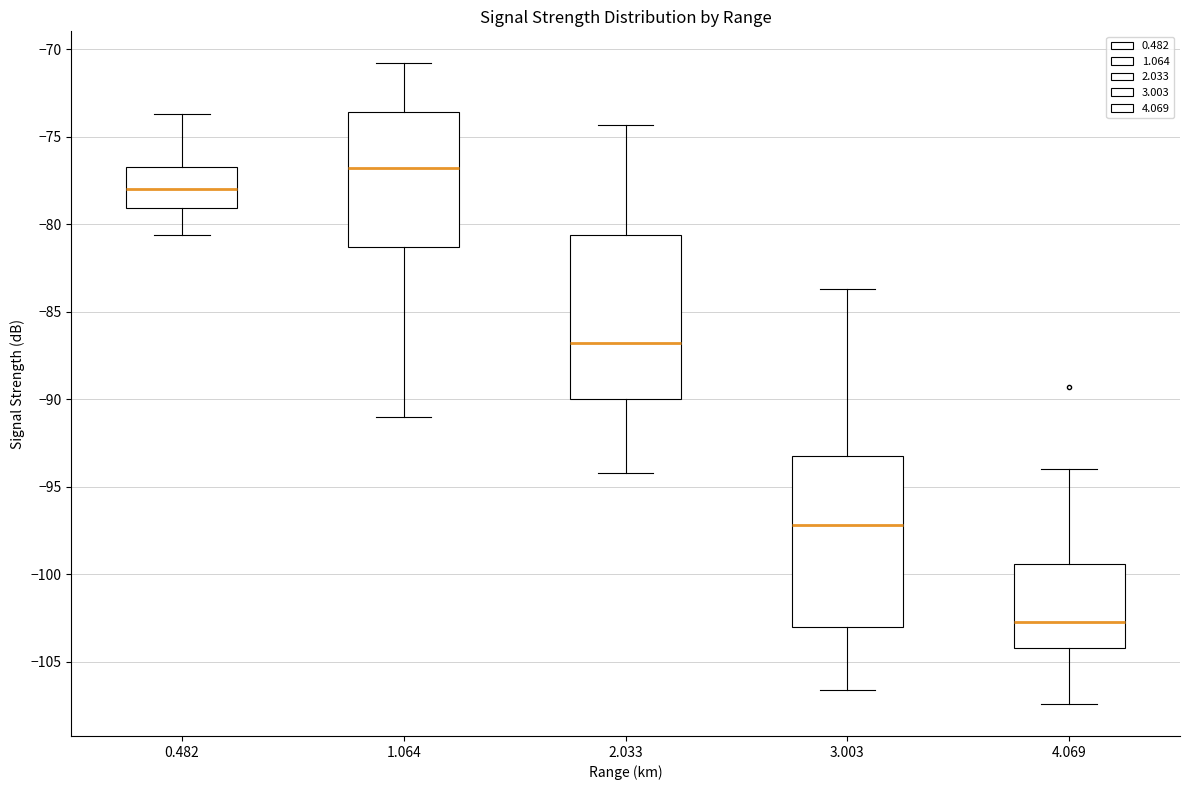

Which box's median line is the lowest?

4.069